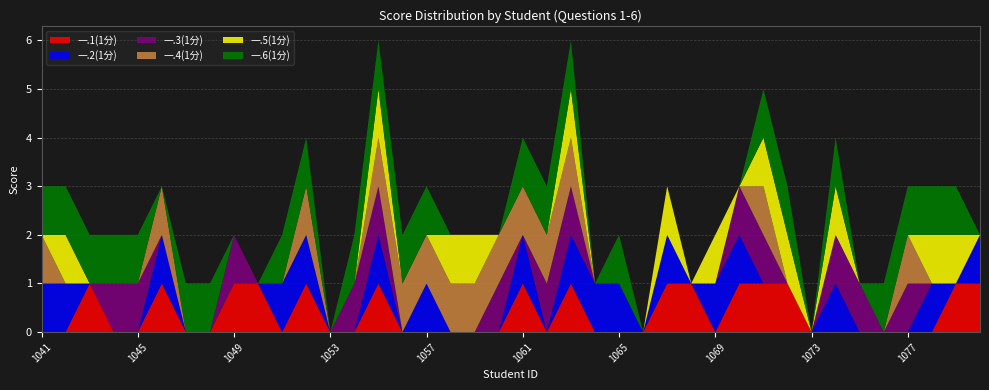

Reading left to right, extract all data points from this chart.

一.1(1分): 0	0	1	0	0	1	0	0	1	1	0	1	0	0	1	0	0	0	0	0	1	0	1	0	0	0	1	1	0	1	1	1	0	0	0	0	0	0	1	1
一.2(1分): 1	1	0	0	0	1	0	0	0	0	1	1	0	0	1	0	1	0	0	0	1	0	1	1	1	0	1	0	1	1	0	0	0	1	0	0	0	1	0	1
一.3(1分): 0	0	0	1	1	0	0	0	1	0	0	0	0	1	1	0	0	0	0	1	0	1	1	0	0	0	0	0	0	1	1	0	0	1	1	0	1	0	0	0
一.4(1分): 1	0	0	0	0	1	0	0	0	0	0	1	0	0	1	1	1	1	1	1	1	1	1	0	0	0	0	0	0	0	1	0	0	0	0	0	1	0	0	0
一.5(1分): 0	1	0	0	0	0	0	0	0	0	0	0	0	0	1	0	0	1	1	0	0	0	1	0	0	0	1	0	1	0	1	1	0	1	0	0	0	1	1	0
一.6(1分): 1	1	1	1	1	0	1	1	0	0	1	1	0	1	1	1	1	0	0	0	1	1	1	0	1	0	0	0	0	0	1	1	0	1	0	1	1	1	1	0